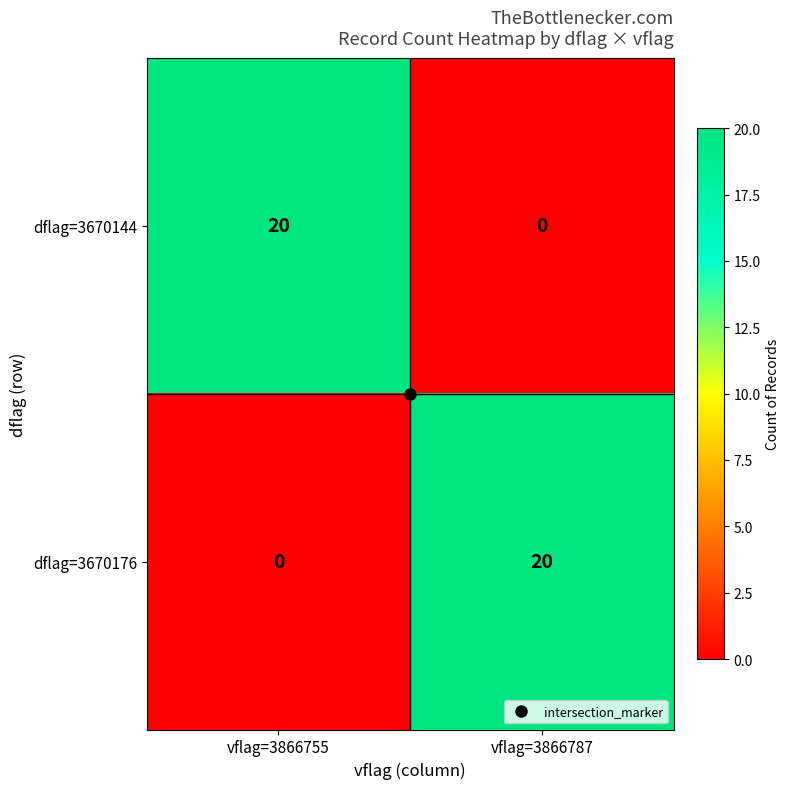

How many values in dflag=3670176 are above zero?

1